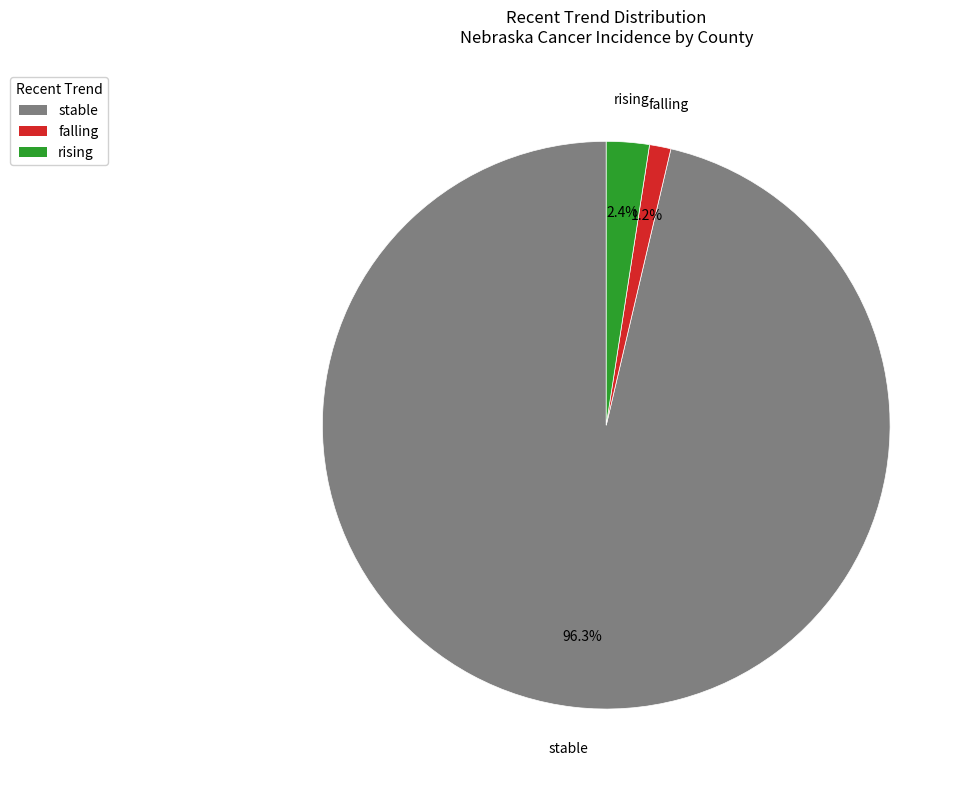

Is the sum of stable and rising greater than half?

Yes